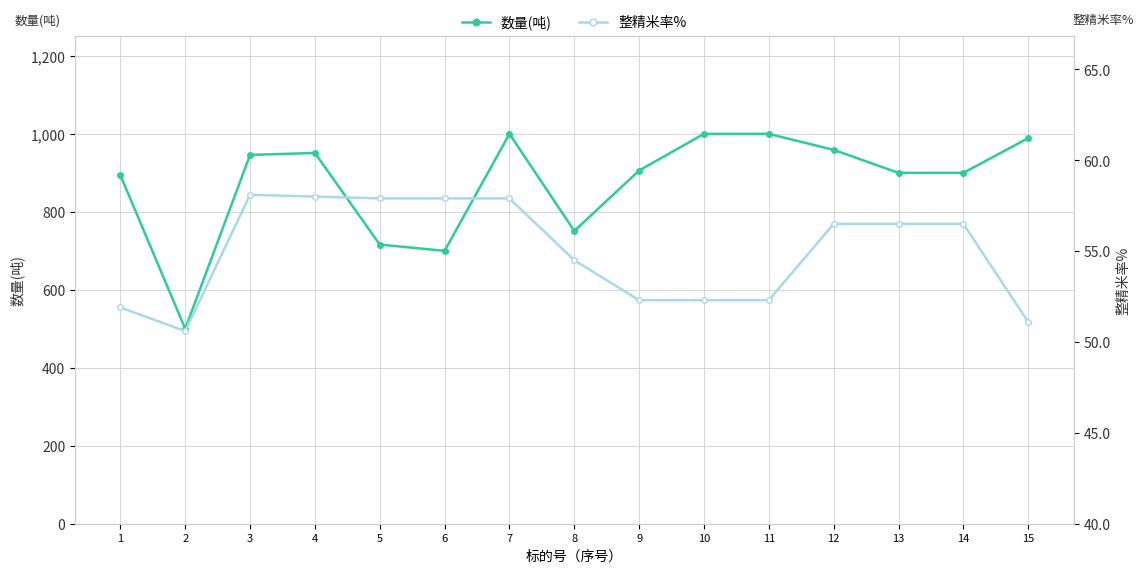

The value of 数量(吨) at 14 is 900.0. True or false?

True